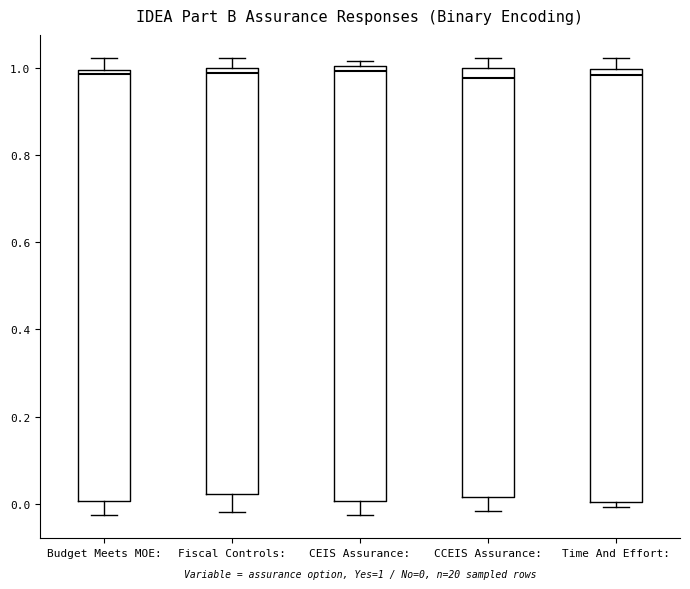

Reading left to right, read every box against the y-axis: the position of its median line, the range the box covers, and the ends of its whiskers. The values are not printed on the chart, so give them approximately, as read against the axis.

Budget Meets MOE:: median 0.98, box 0.00 to 1.00, whiskers -0.02 to 1.02
Fiscal Controls:: median 0.98, box 0.02 to 1.00, whiskers -0.02 to 1.02
CEIS Assurance:: median 1.00 (just below the box's upper edge), box 0.00 to 1.00, whiskers -0.02 to 1.02
CCEIS Assurance:: median 0.98, box 0.02 to 1.00, whiskers -0.02 to 1.02
Time And Effort:: median 0.98, box 0.00 to 1.00, whiskers 0.00 (just below the box's lower edge) to 1.02